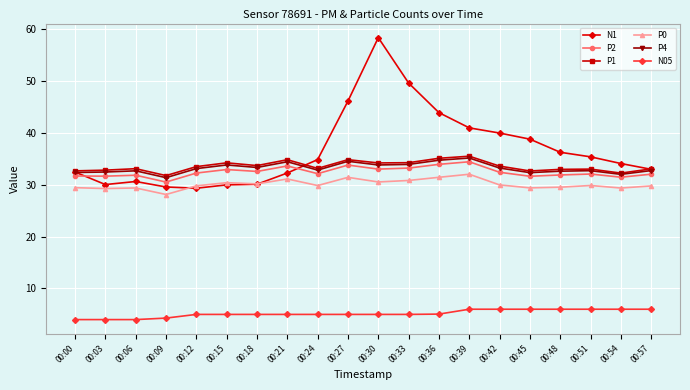

At which label does N1 first exceed 34?

00:24